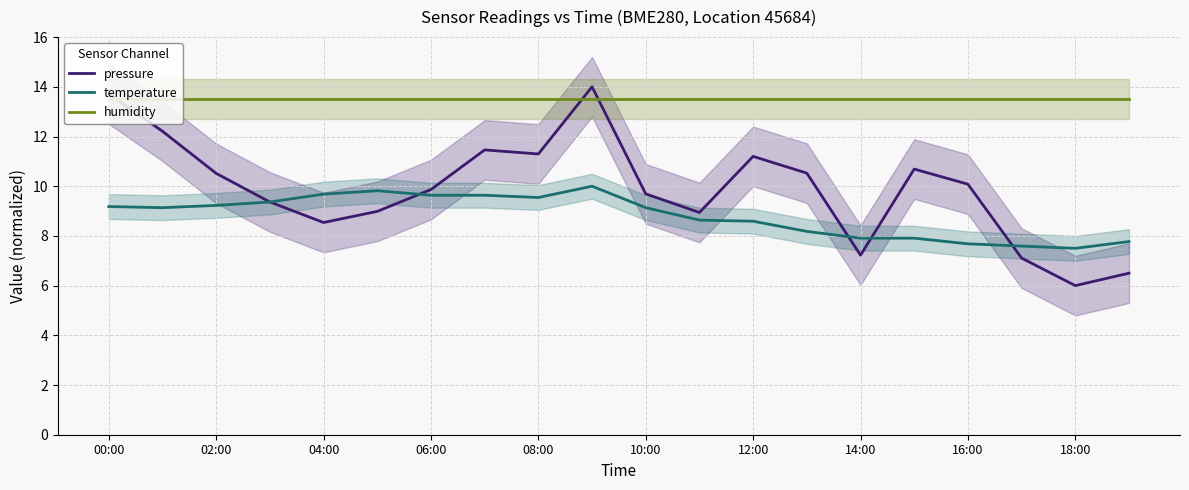

After their last crossing, which series has the higher values: pressure or humidity?

humidity